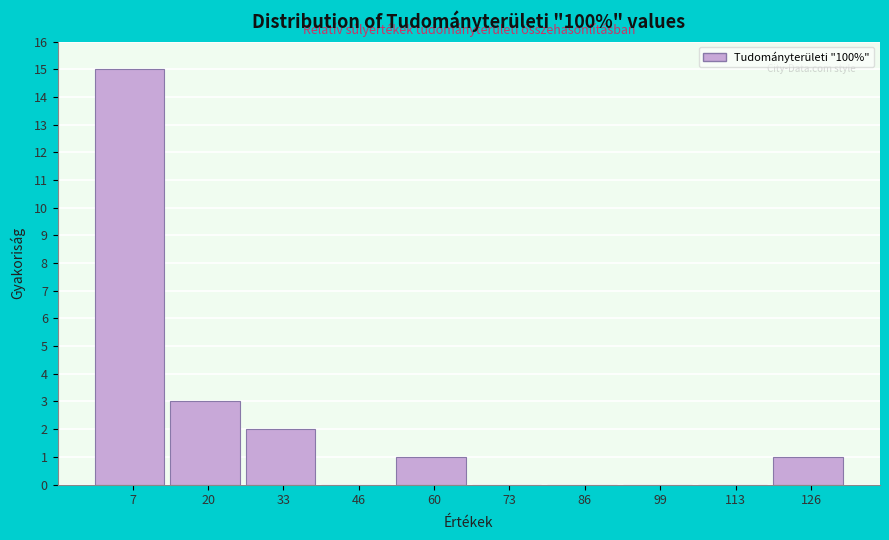

Which range on the x-axis has the tallest bar?

0 to 14